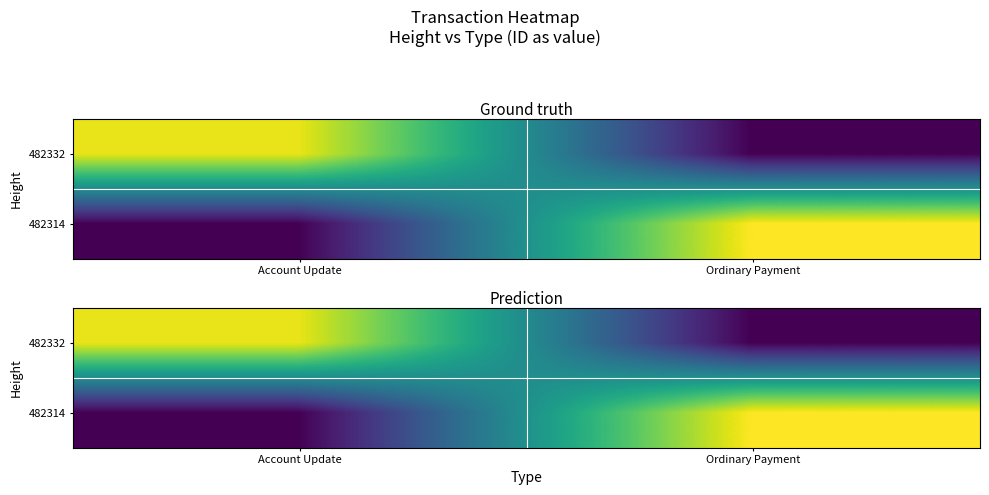

How many categories are shown in the chart?

2